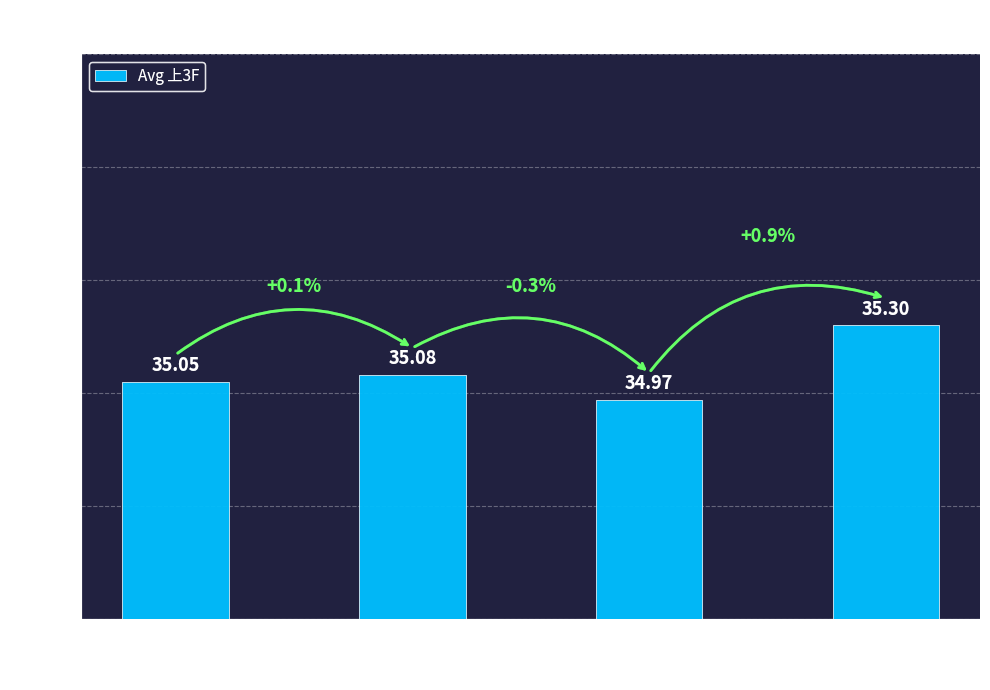

What is the sum of the values at A and E?

70.3